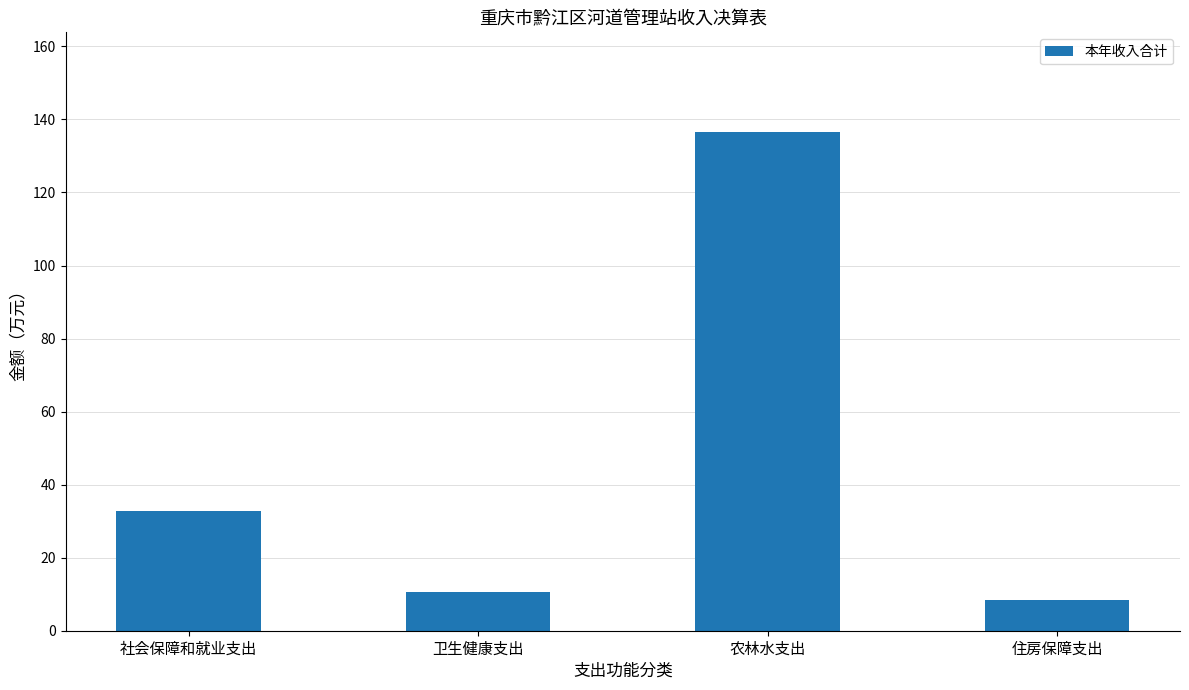

What is the label of the 4th bar from the right?

社会保障和就业支出